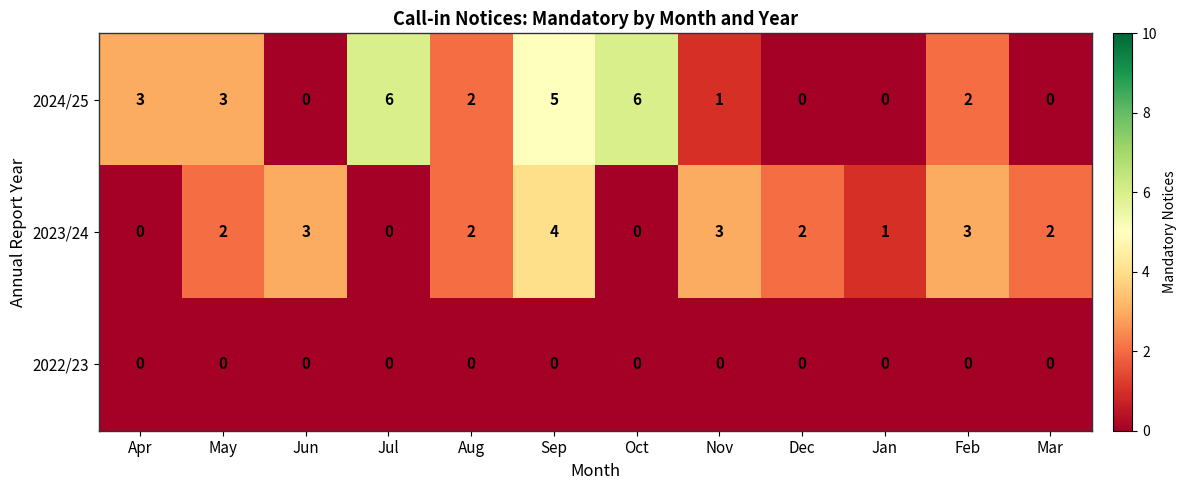

How many 2024/25 values are between 0 and 5?

10